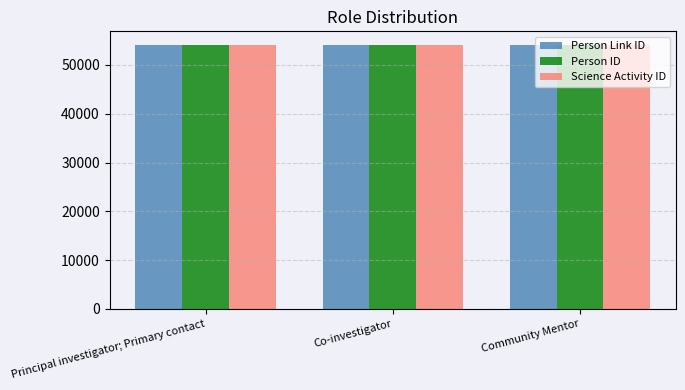

What is the greatest value displayed?

54189